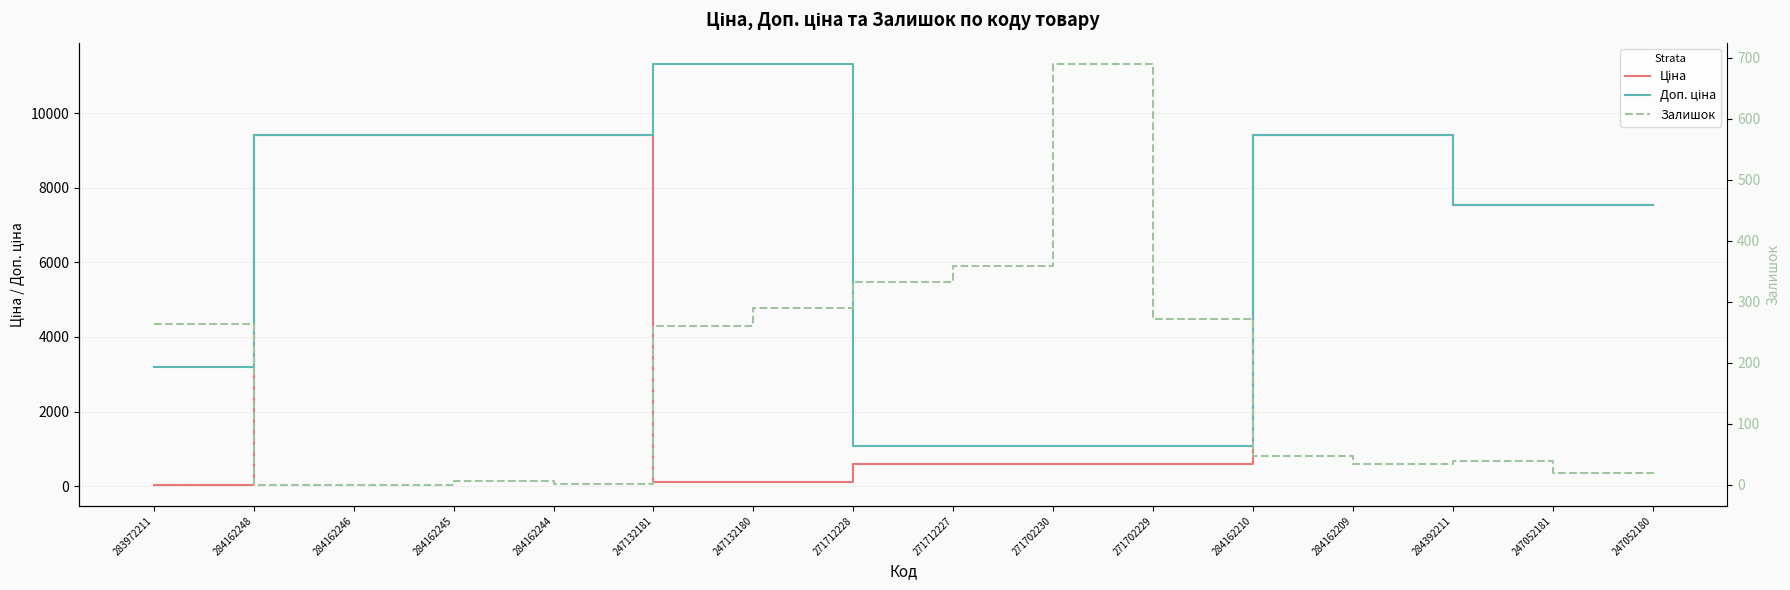

Rank the series at 284162245 from highest to lowest value.

Ціна, Доп. ціна, Залишок